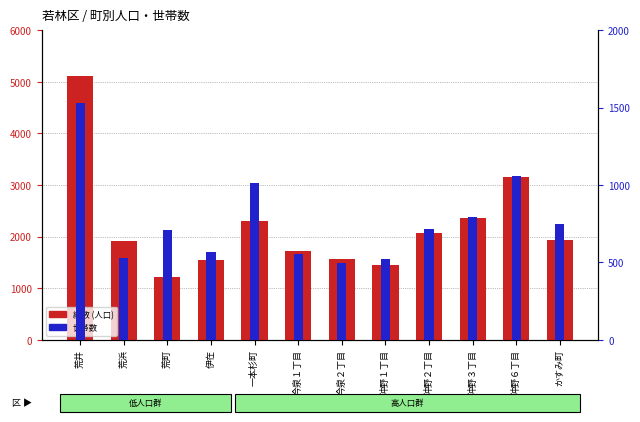

What is the label of the 10th bar from the right?

荒町